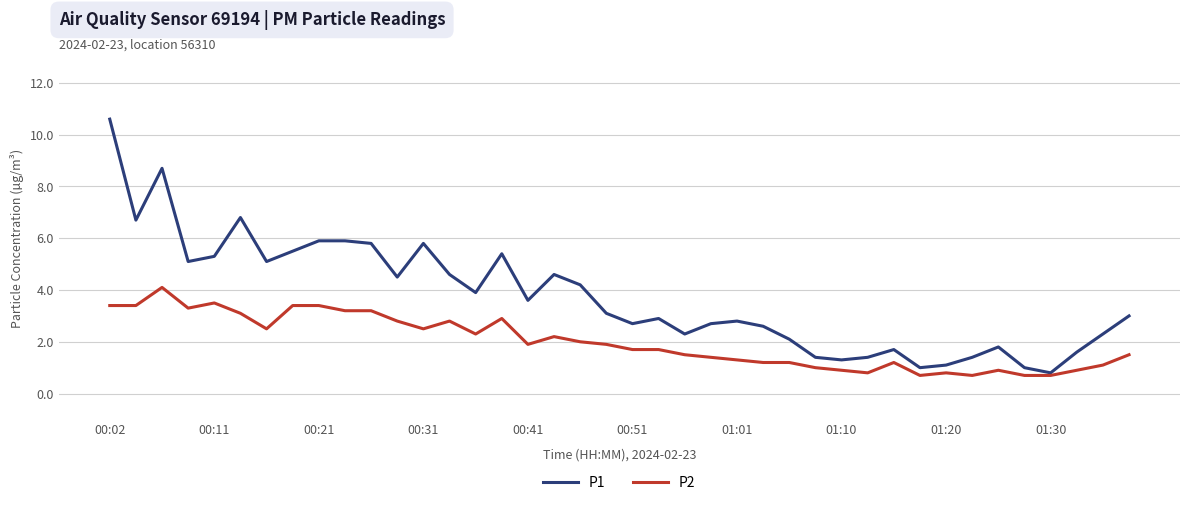

What is the lowest value of the P1 series?

0.8